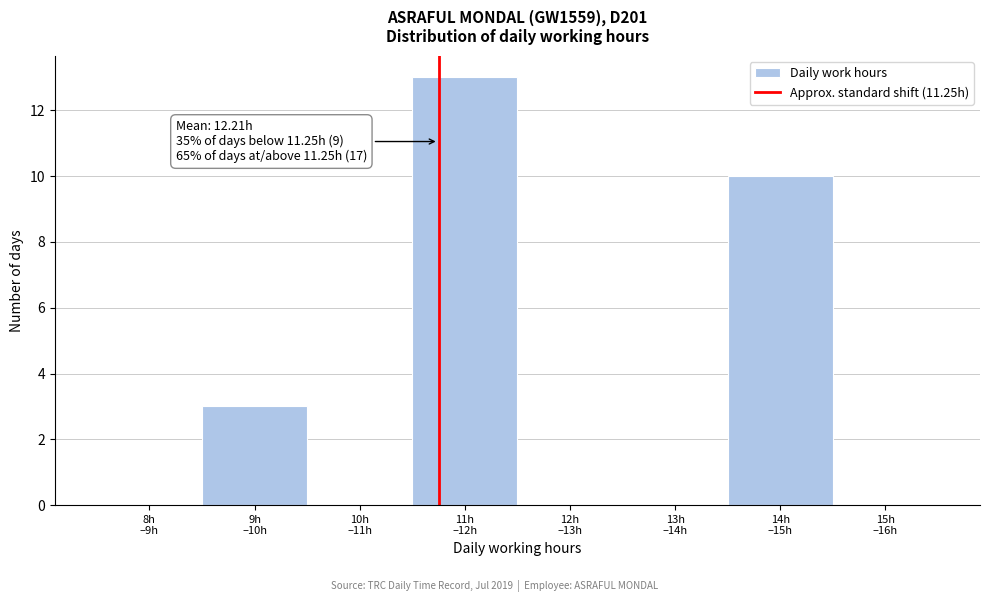

What is the sum of all values?

26